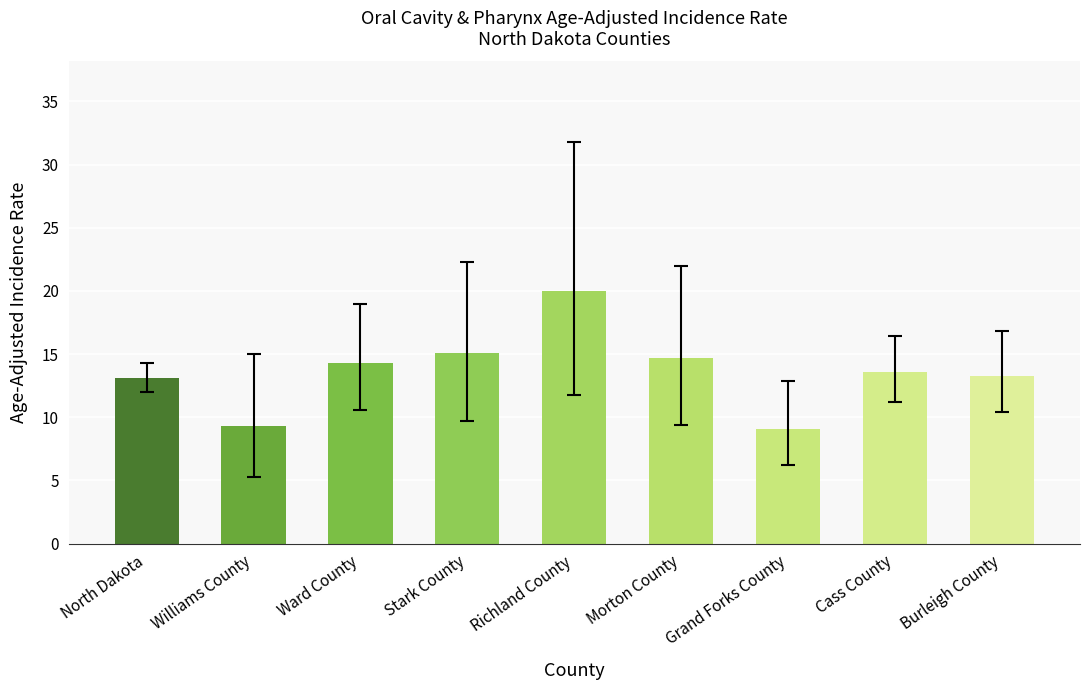

What is the difference between the second highest and minimum values?

6.0